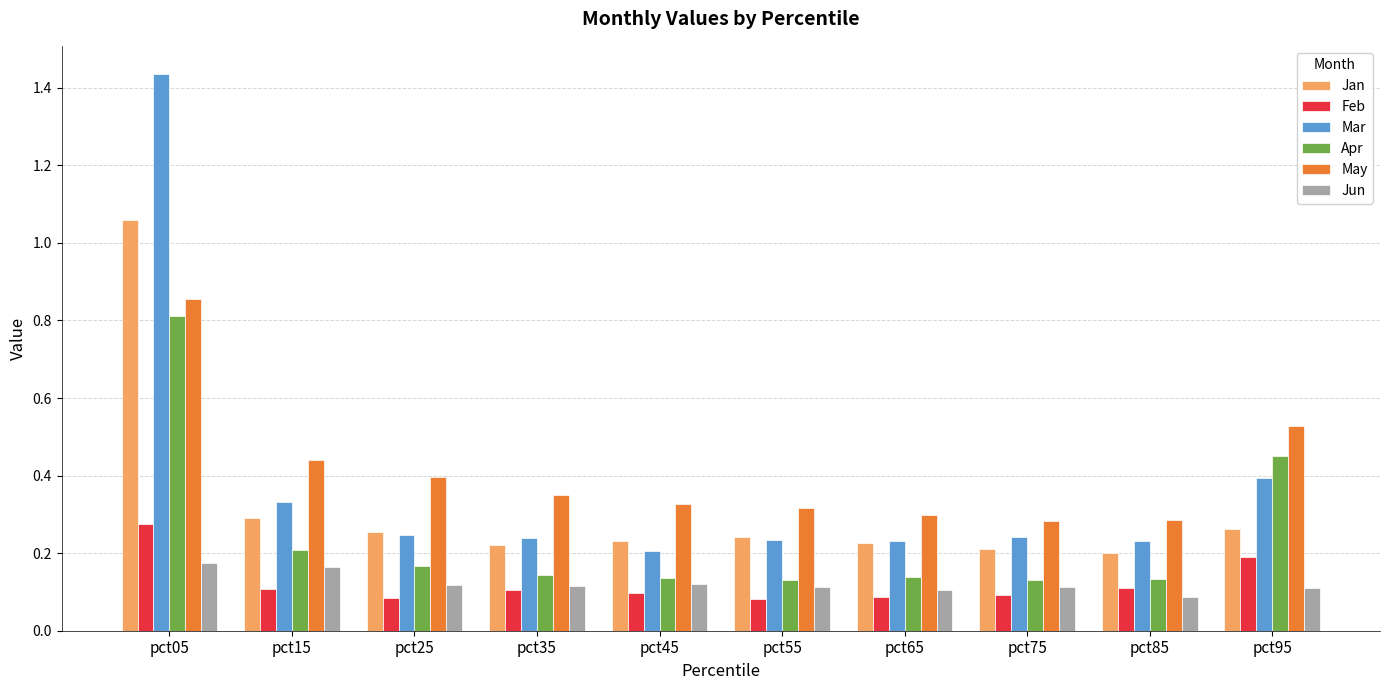

The value of Mar at pct35 is 0.1. True or false?

False